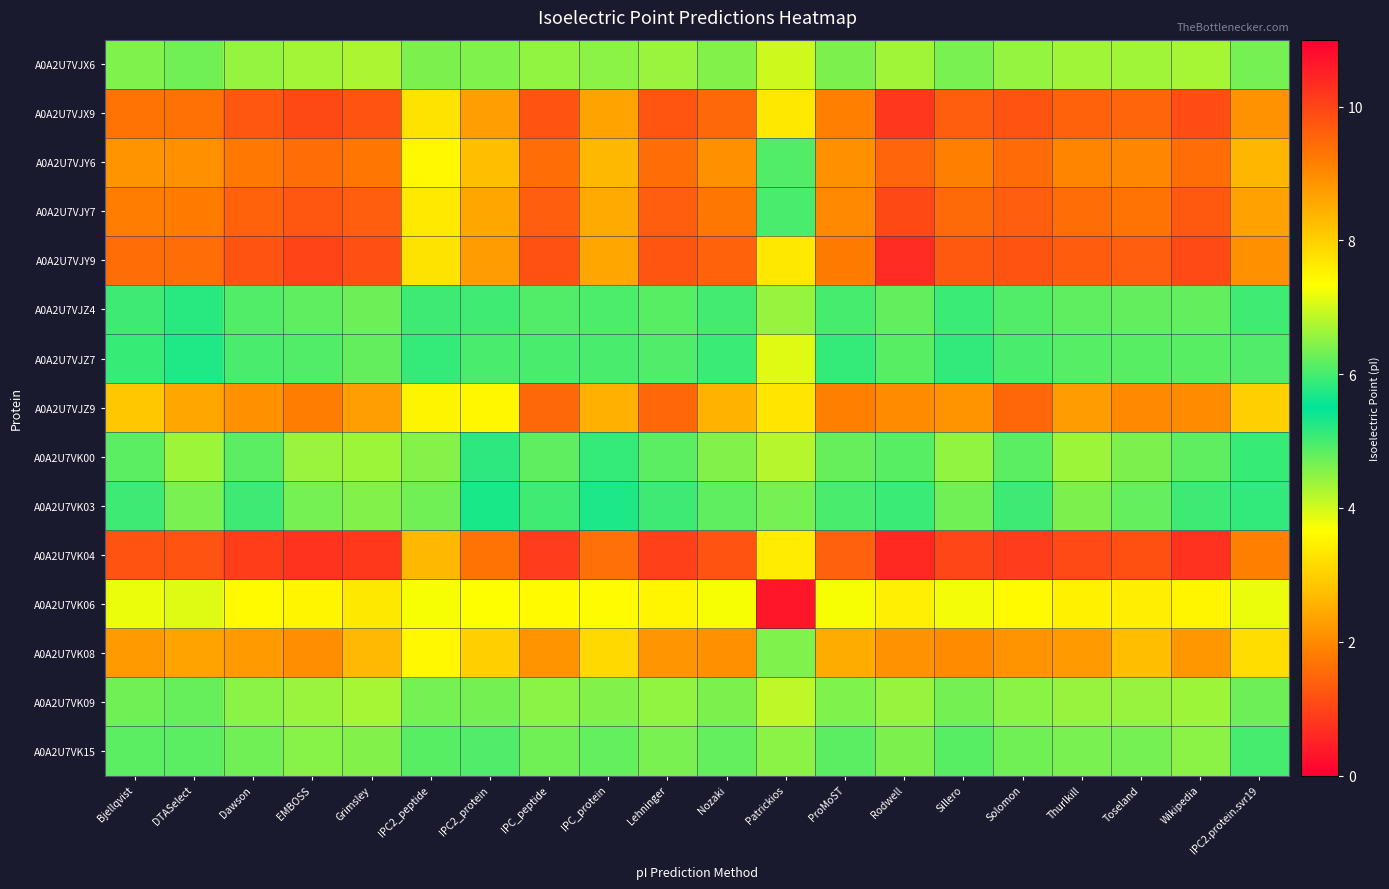

Rank the series by their maximum value, from lowest to highest.

A0A2U7VK06, A0A2U7VJX6, A0A2U7VK09, A0A2U7VK15, A0A2U7VJZ4, A0A2U7VJZ7, A0A2U7VK03, A0A2U7VK00, A0A2U7VK08, A0A2U7VJZ9, A0A2U7VJY6, A0A2U7VJY7, A0A2U7VJX9, A0A2U7VJY9, A0A2U7VK04